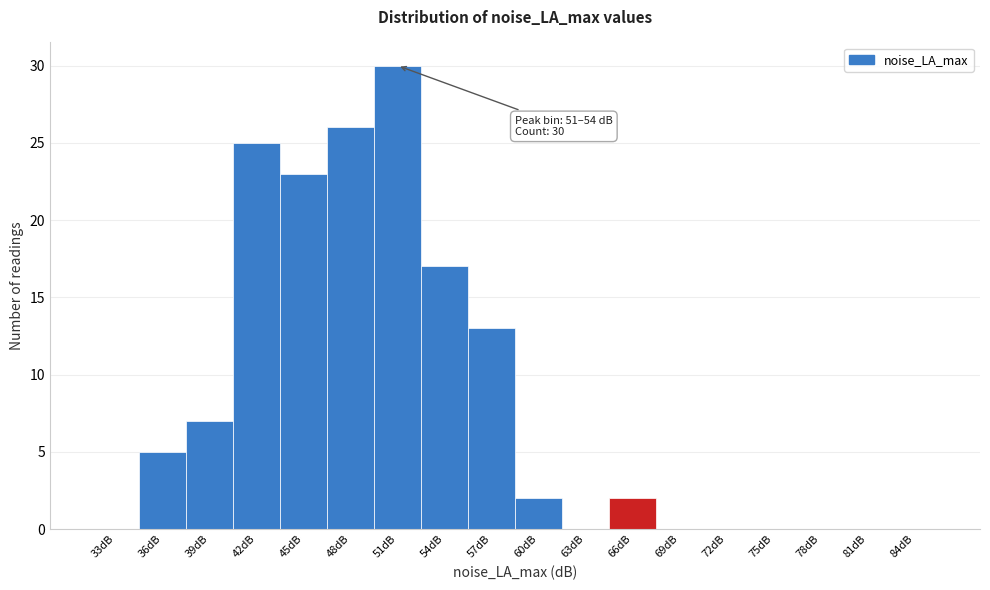

Reading right to left, transcribe all the data shown in this chart.

84dB=0	81dB=0	78dB=0	75dB=0	72dB=0	69dB=0	66dB=2	63dB=0	60dB=2	57dB=13	54dB=17	51dB=30	48dB=26	45dB=23	42dB=25	39dB=7	36dB=5	33dB=0